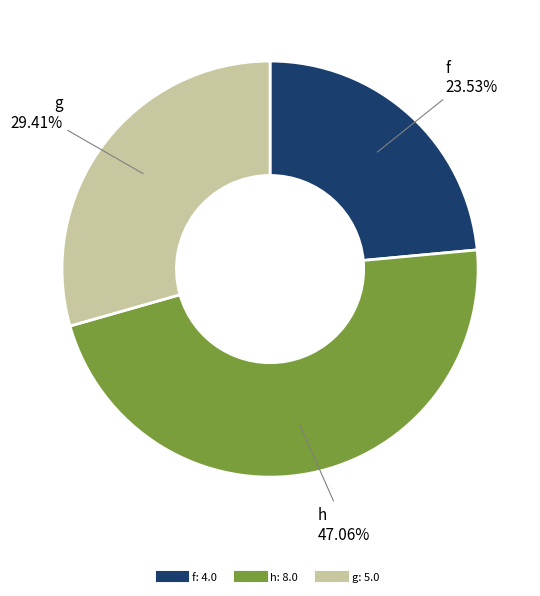

Does any single category account for the majority?

No